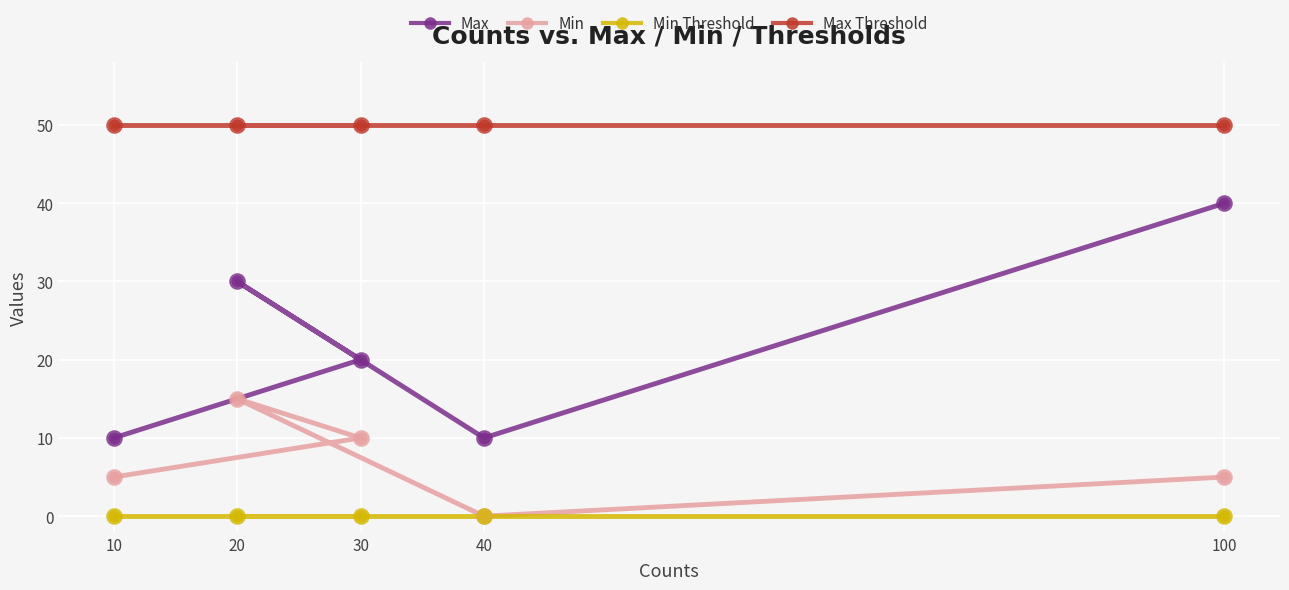

Which series has the largest total across all categories?

Max Threshold